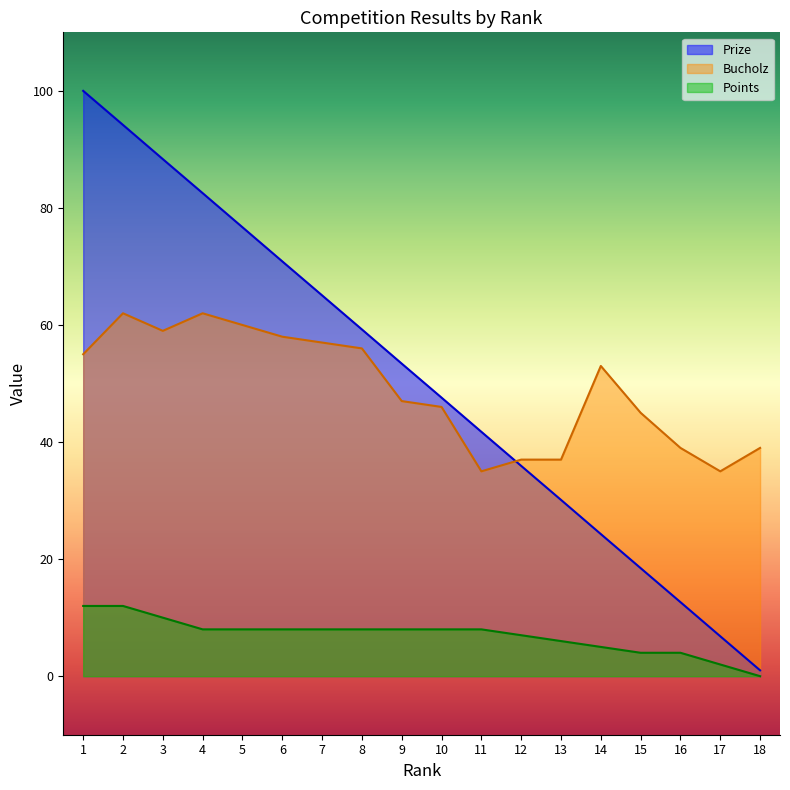

What value does the Points series have at 3?

10.0